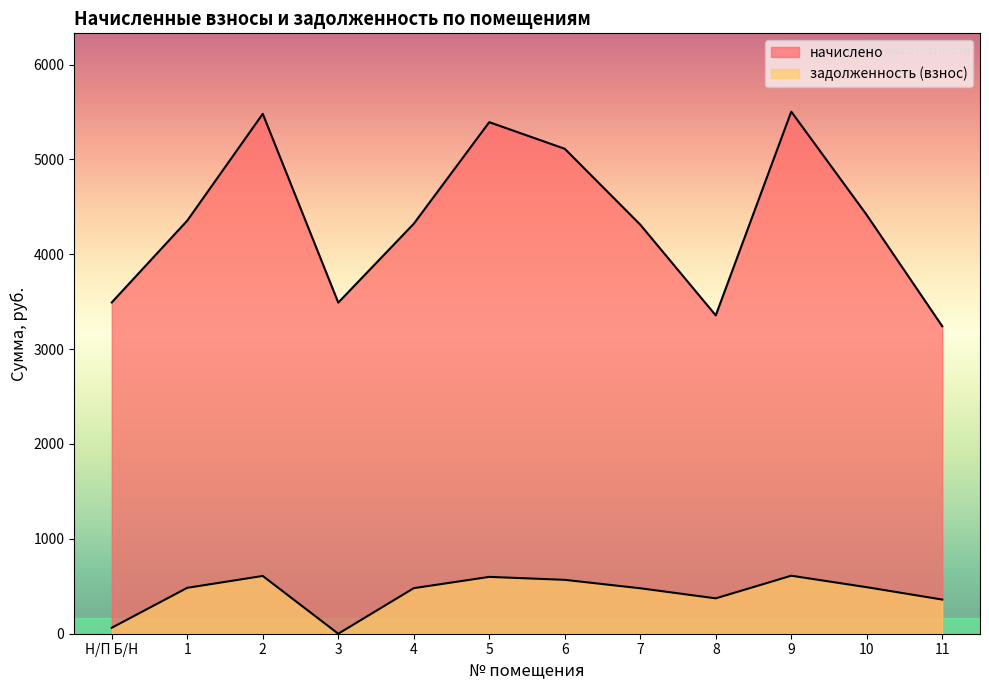

Between 10 and 4, which is larger?

10